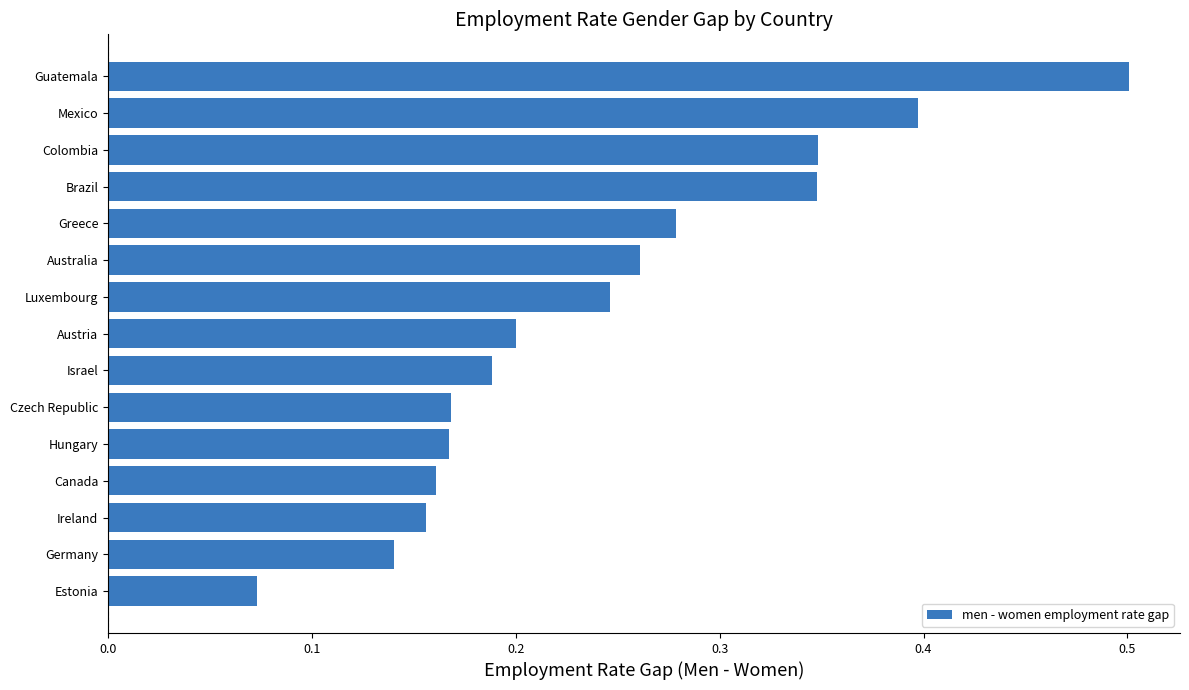

Which category has the highest value across all series?

Guatemala